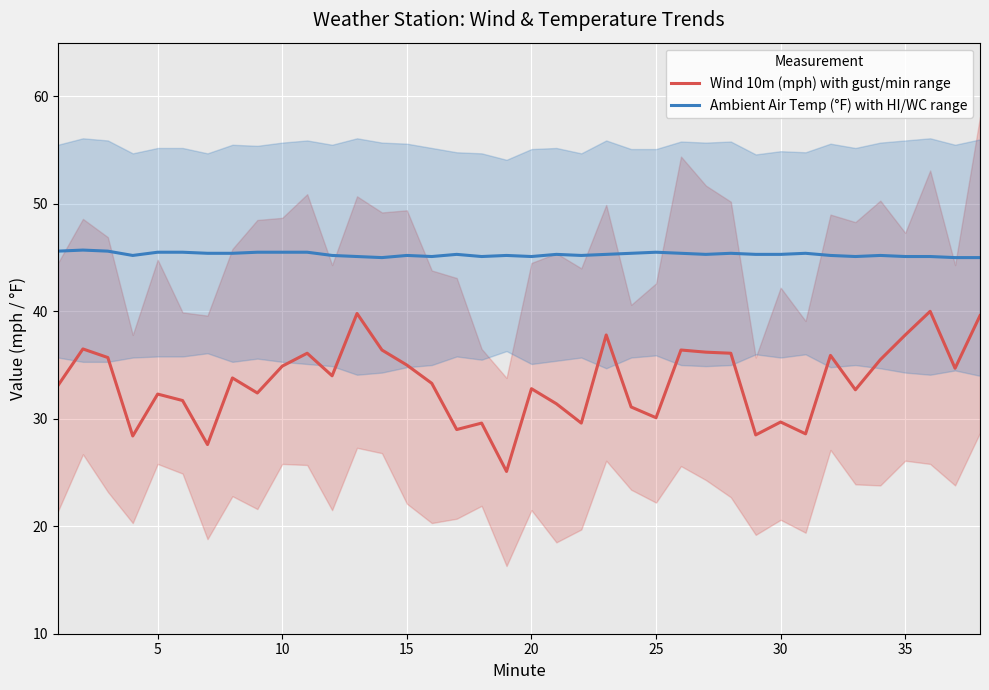

The Ambient Air Temp (°F) with HI/WC range series shows 79.2 at 20. True or false?

False